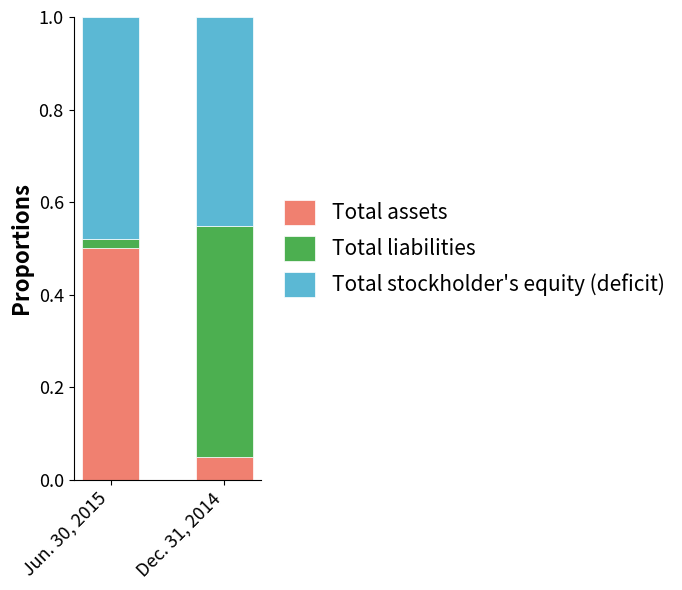

Which category has the lowest value in the Total assets series?

Dec. 31, 2014